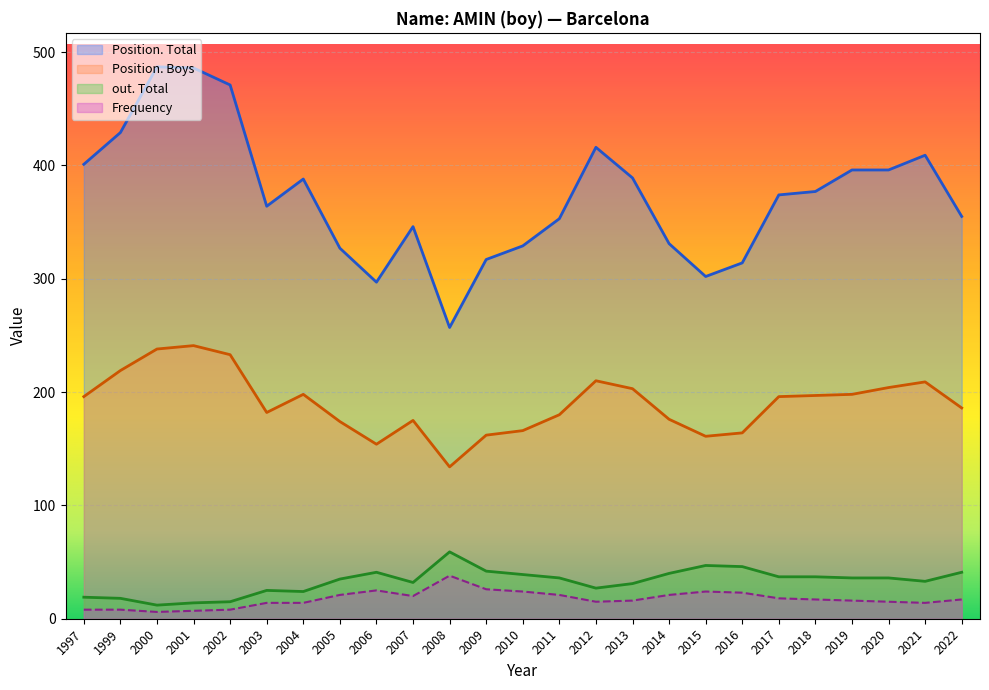

Which category has the lowest value in the Position. Total series?

2008